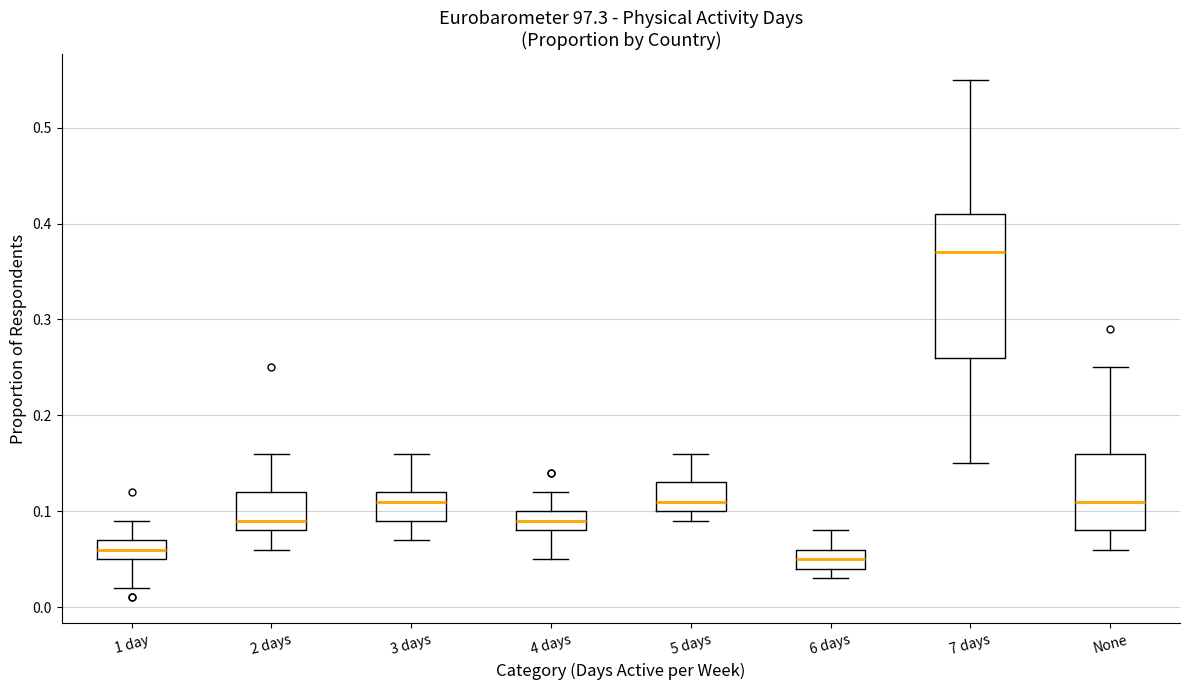

Comparing the boxes themselves (not the whiskers), which one is the tallest?

7 days